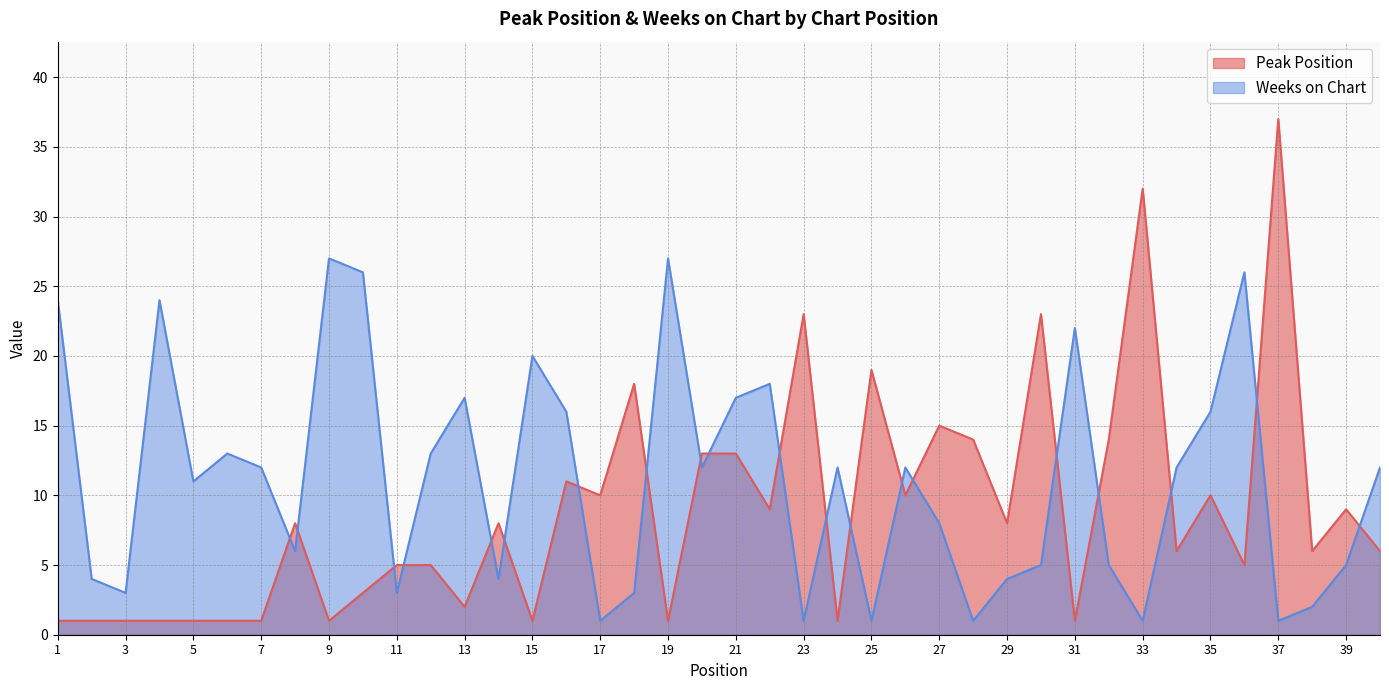

True or false: Peak Position has more than 1 points higher than both neighbors.

True